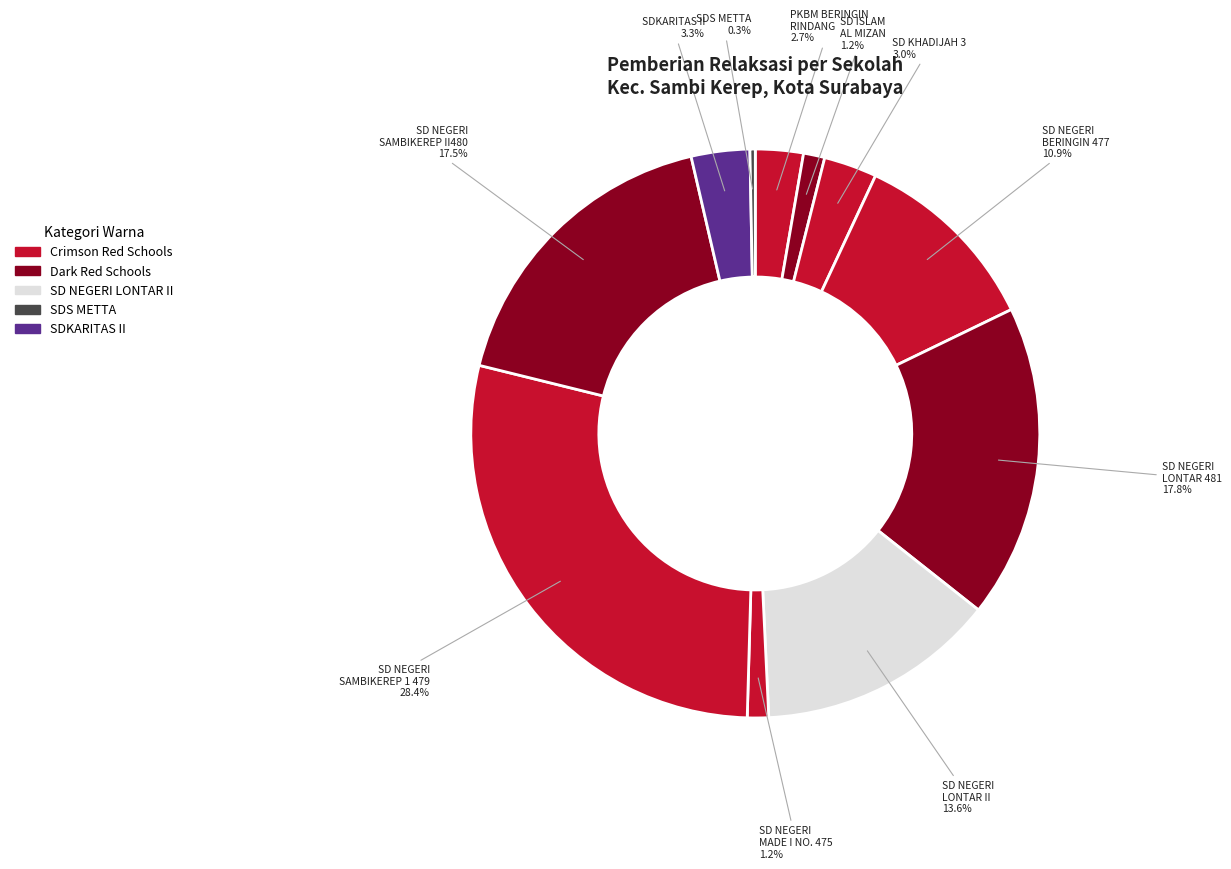

Do SD NEGERI LONTAR II and SDKARITAS II together represent more than half of the pie?

No